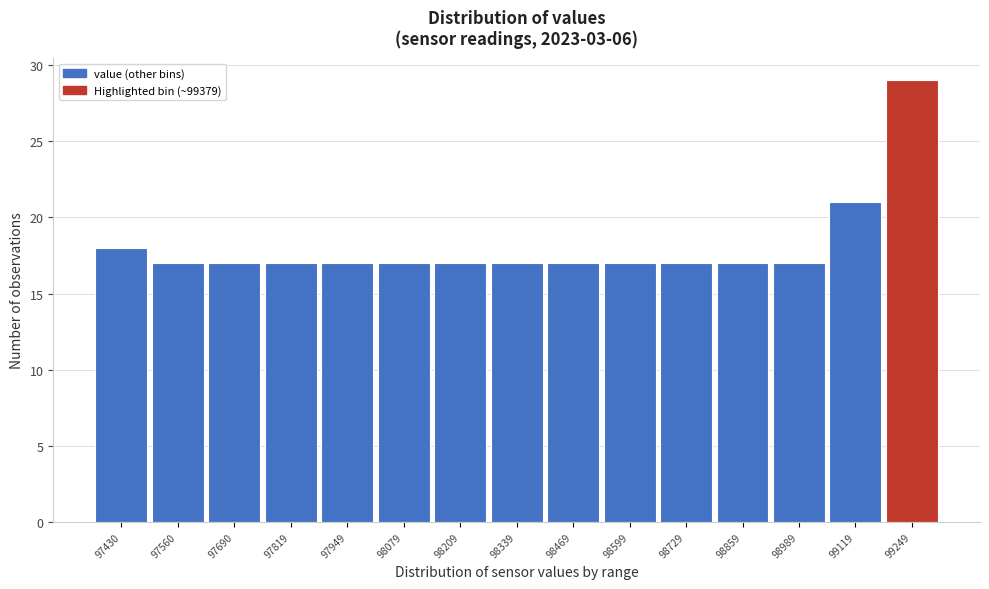

Reading left to right, what are all the values shown in this chart?

18	17	17	17	17	17	17	17	17	17	17	17	17	21	29